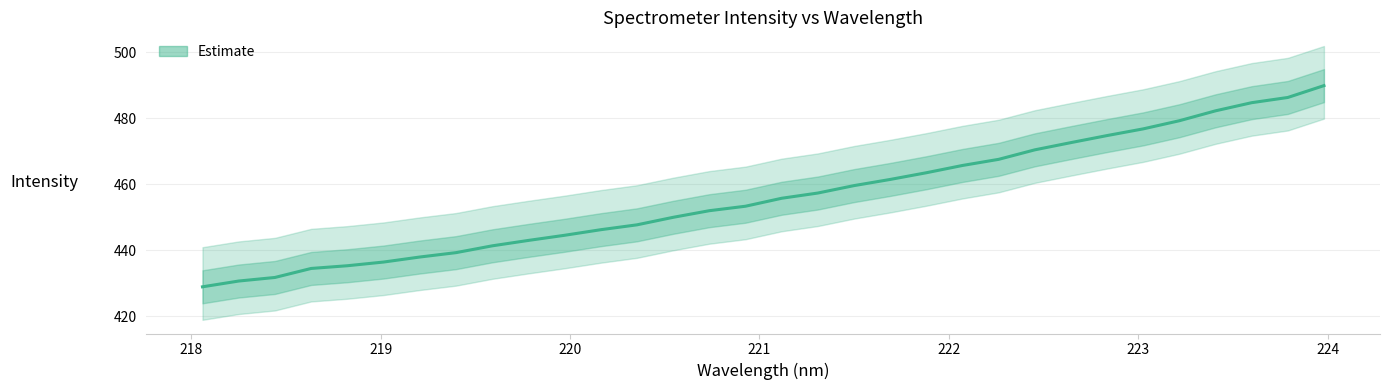

What is the minimum value for Estimate?

429.0